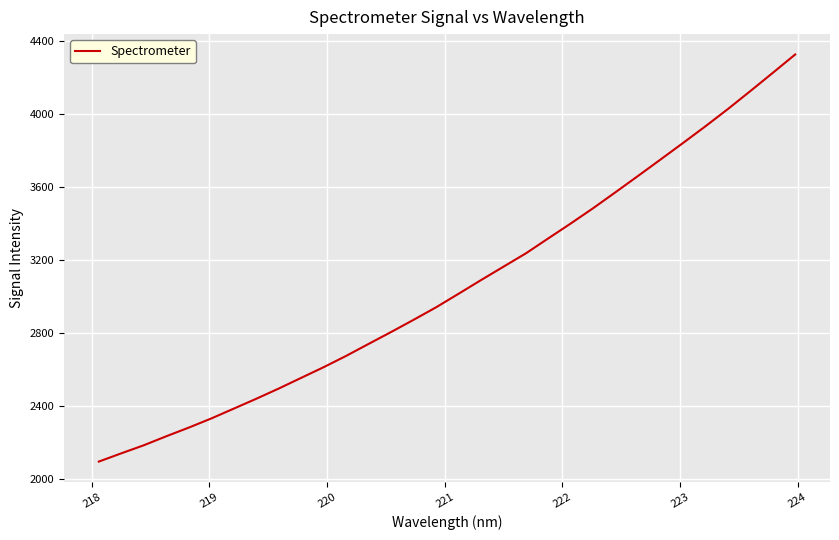

What is the difference between the maximum and minimum values?

2230.9